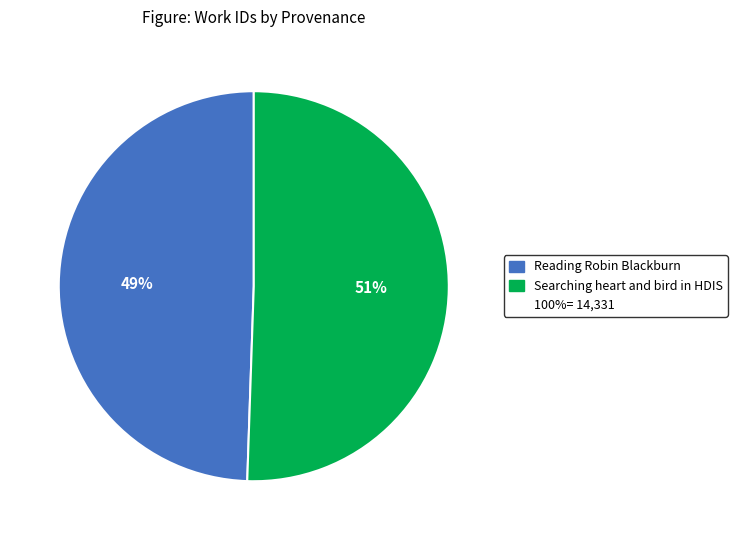

Is there a majority slice in this chart?

Yes